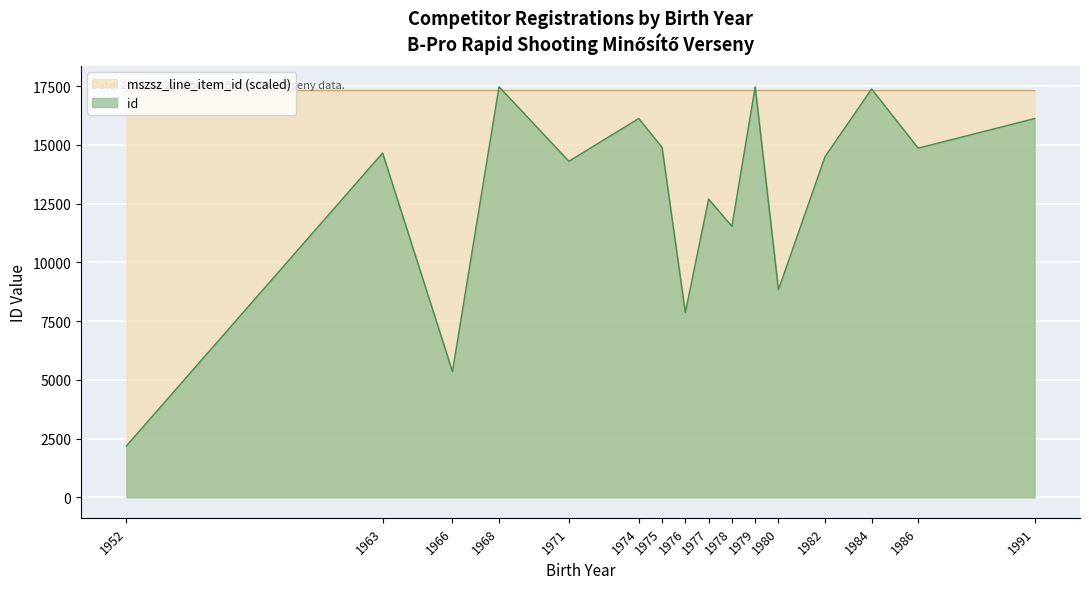

How many times do id and mszsz_line_item_id cross each other?

6